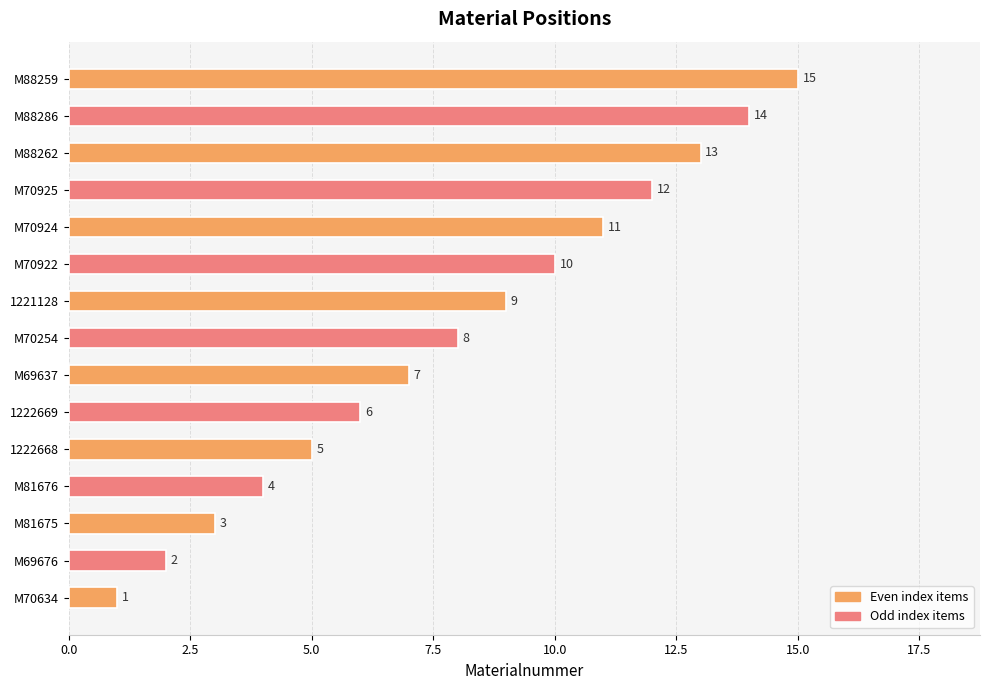

List the labels in order of value, smallest first.

M70634, M69676, M81675, M81676, 1222668, 1222669, M69637, M70254, 1221128, M70922, M70924, M70925, M88262, M88286, M88259